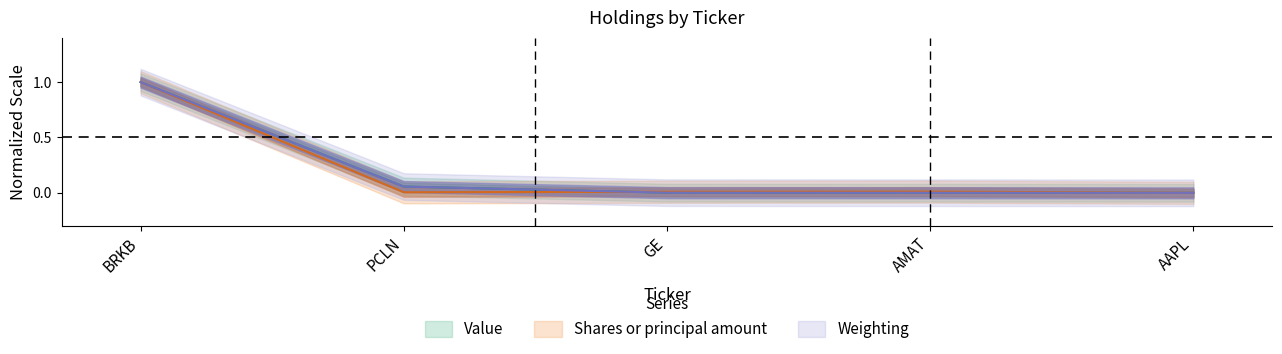

Which series has the largest range (max minus min)?

Value